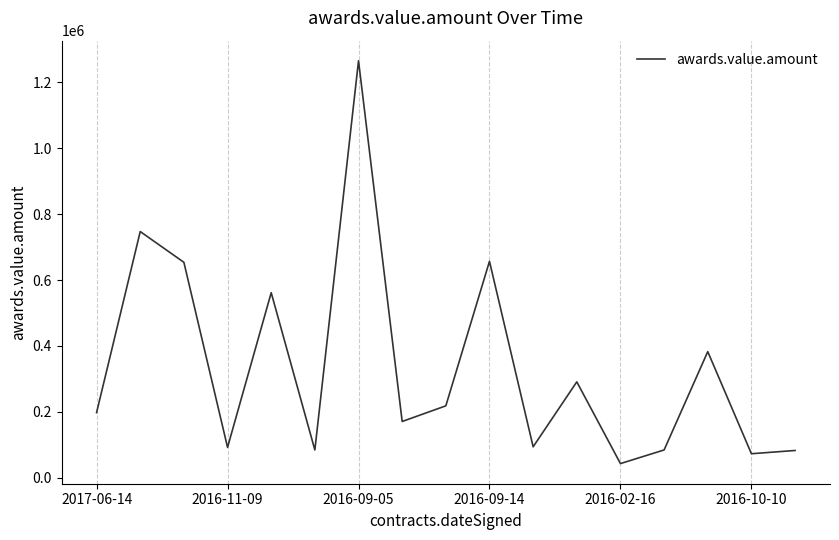

Does the chart have visible grid lines?

Yes